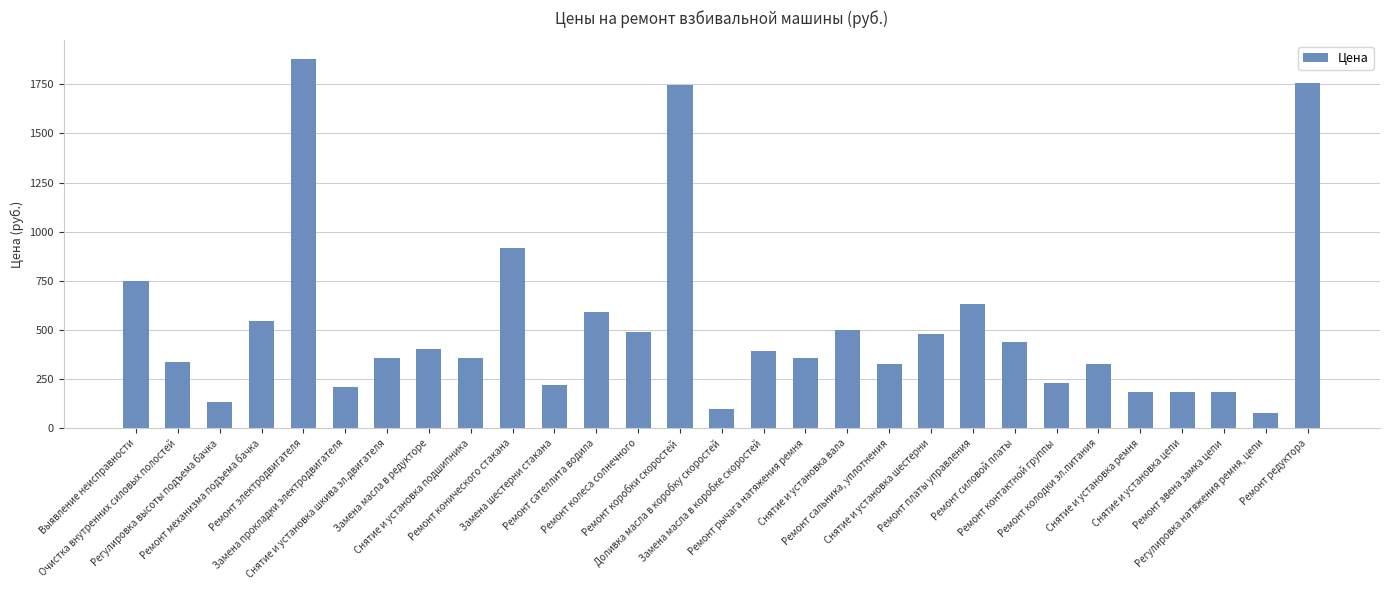

What is the greatest value displayed?

1879